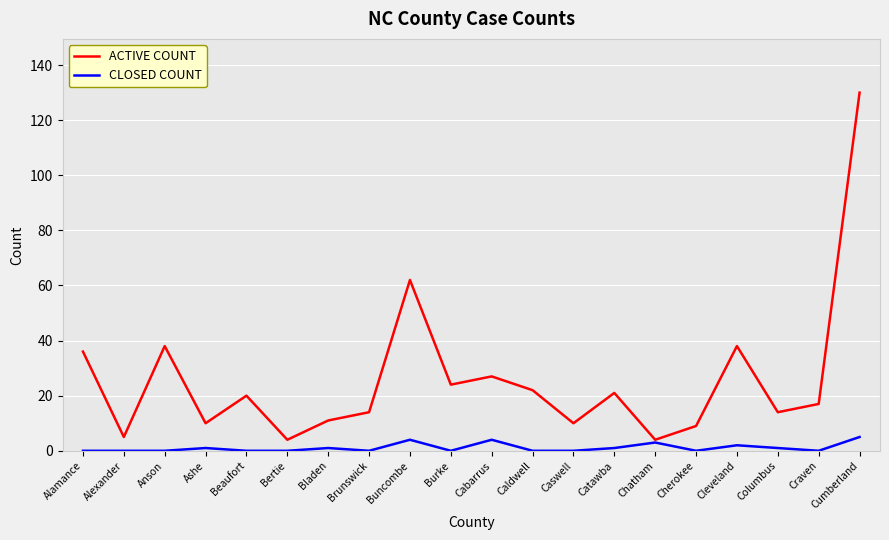

What position from the right is Alexander?

19